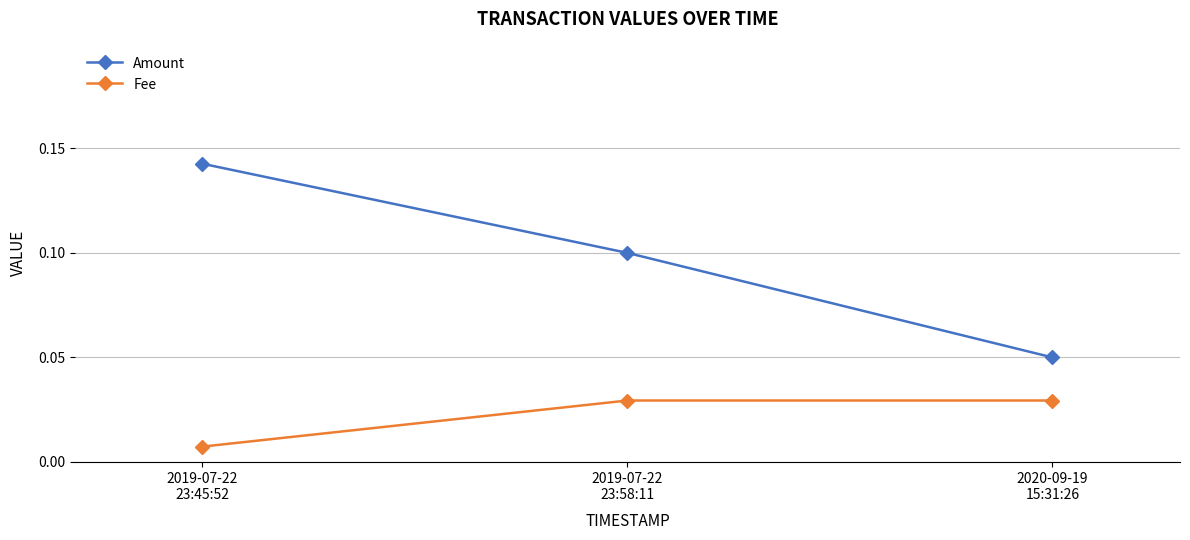

Which series has the largest total across all categories?

Amount